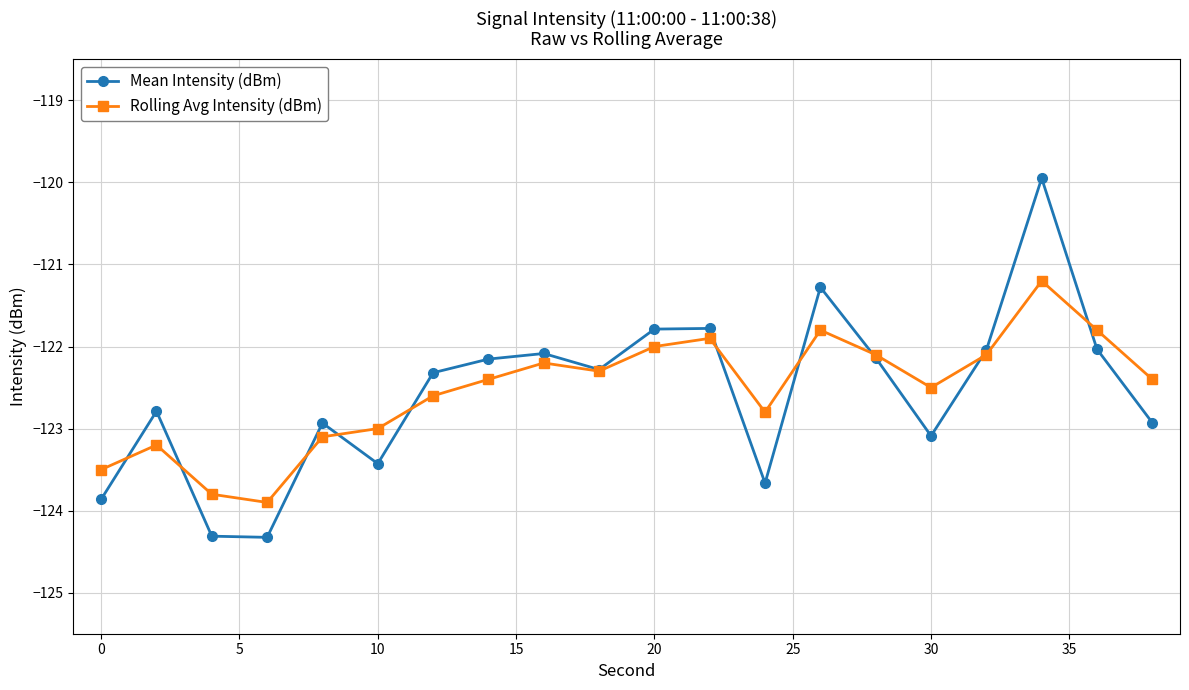

What is the smallest value displayed?

-124.3